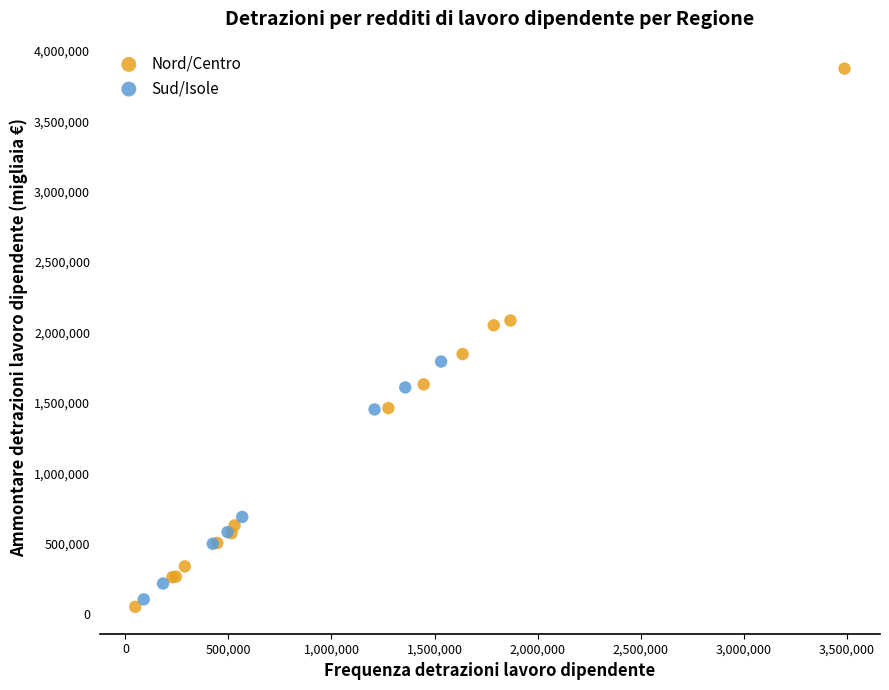

Which series reaches the maximum Y coordinate?

Nord/Centro